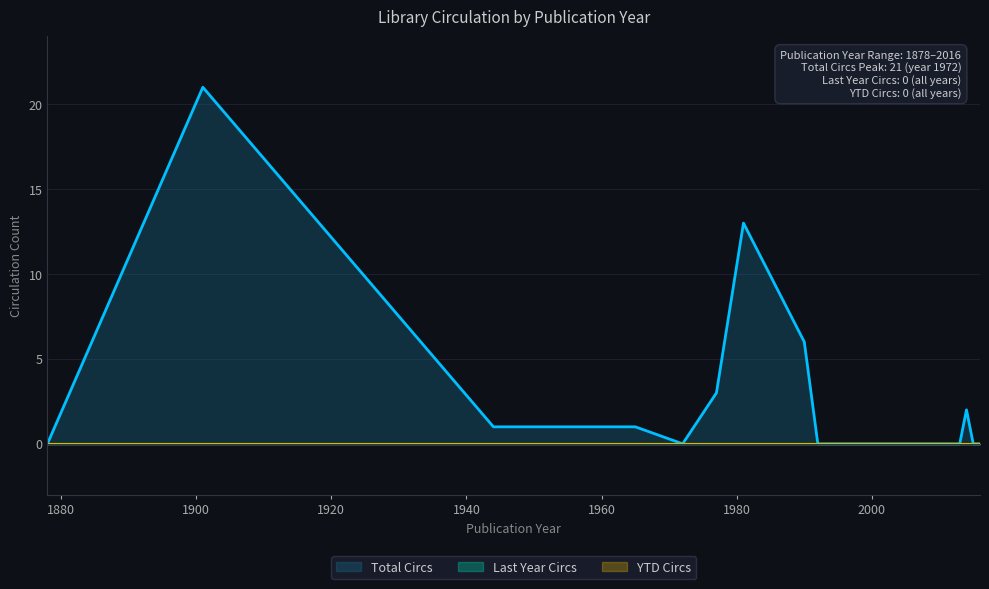

Rank the categories by Total Circs value from highest to lowest.

1901, 1981, 1990, 1977, 2014, 1944, 1950, 1965, 1878, 1972, 1992, 1995, 1996, 2006, 2009, 2013, 2015, 2015, 2016, 2006